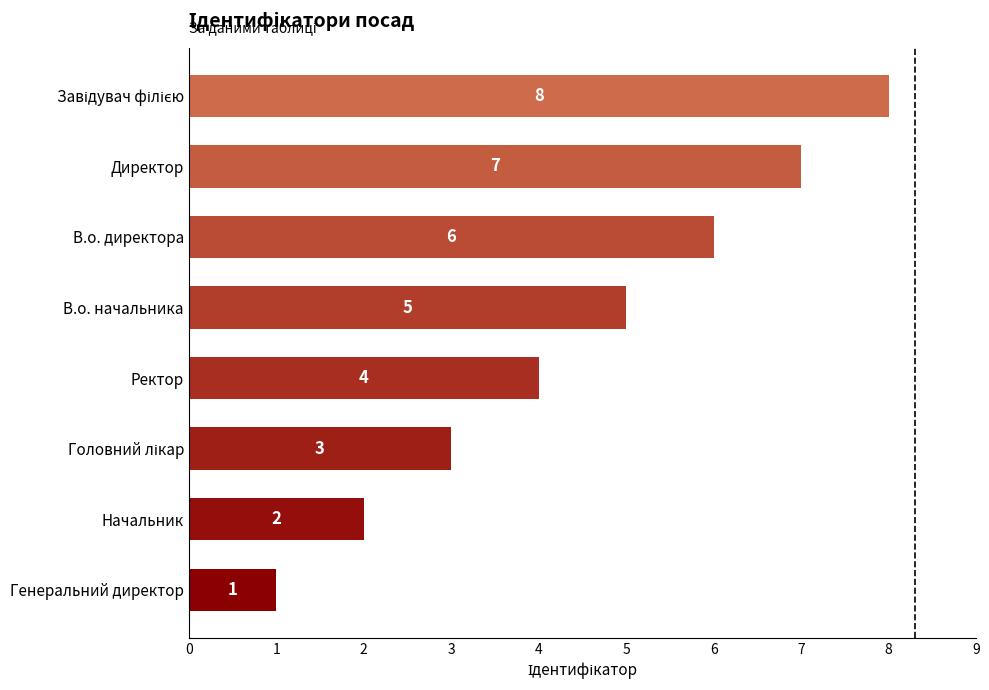

What is the change in value from Генеральний директор to Начальник?

+1